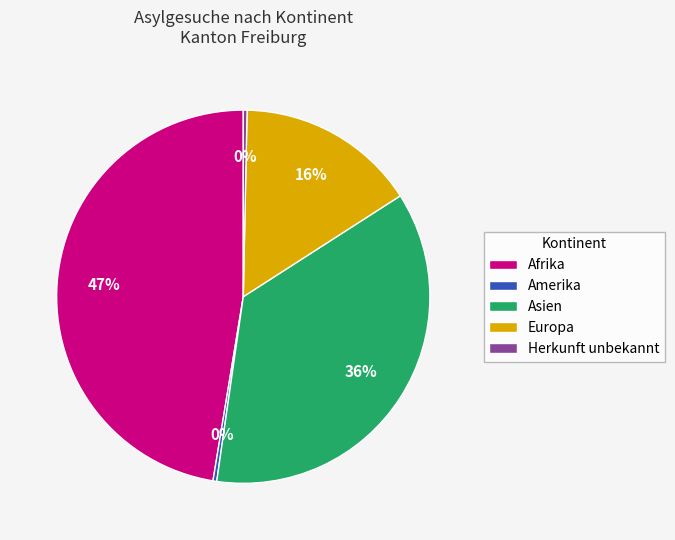

Count the number of slices in the pie.

5